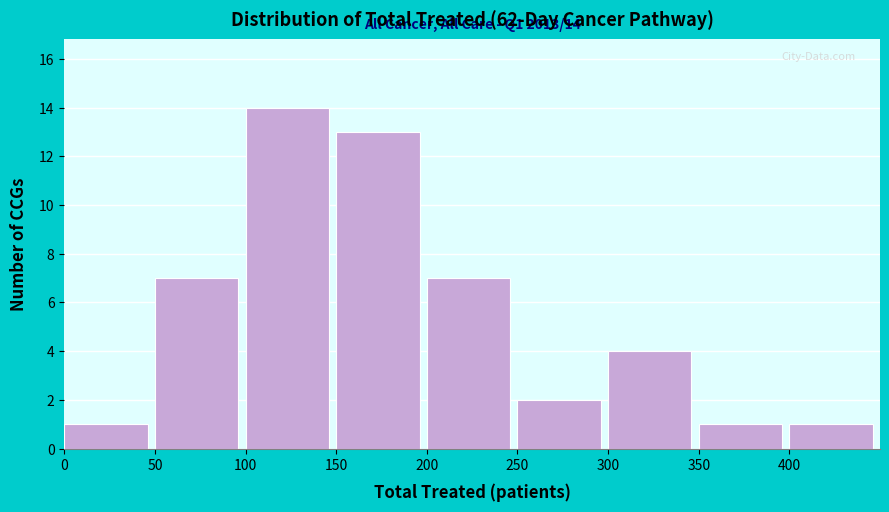

Over which range of the x-axis is the bar tallest?

100 to 150